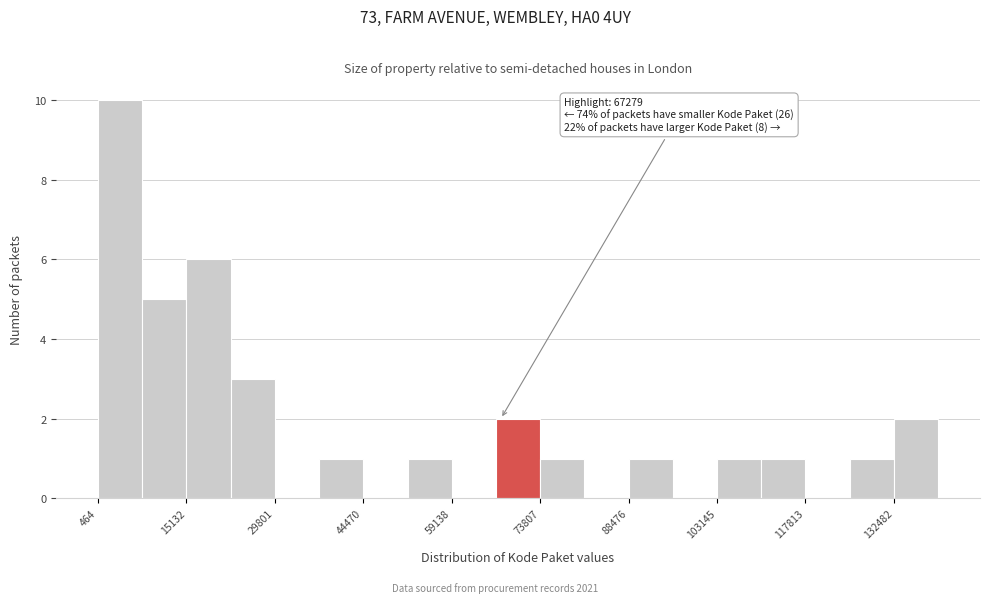

Around what value on the x-axis is the tallest bar? Give the approximate position of its centre, as read against the axis.

4000